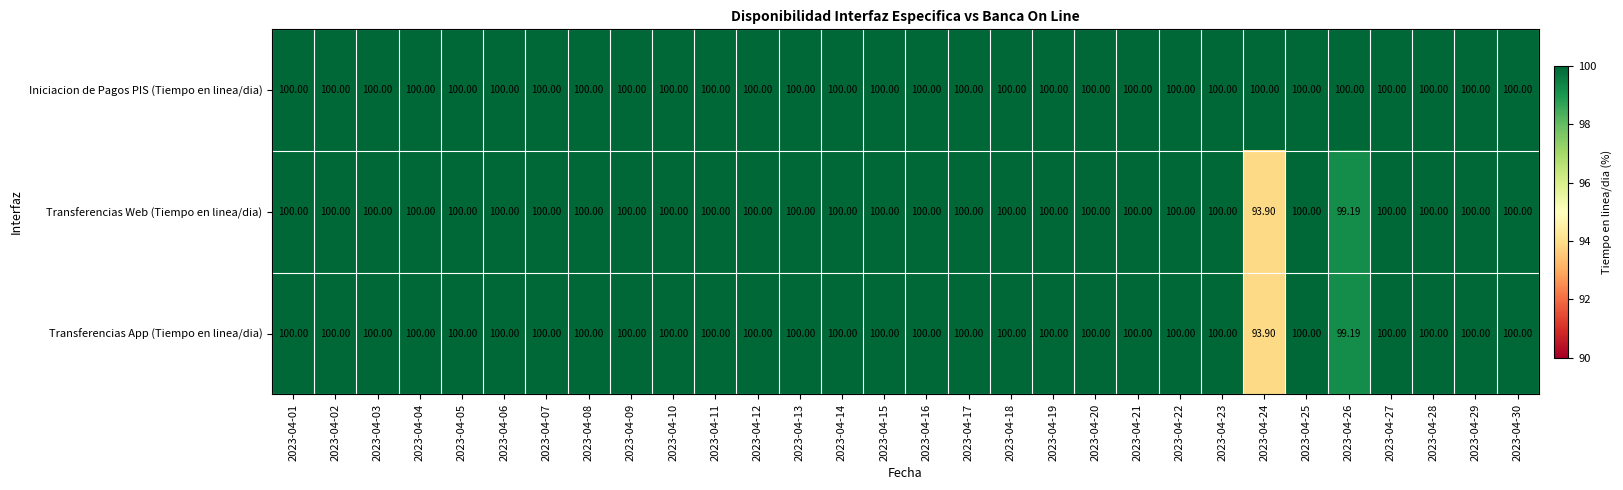

Which series has the largest total across all categories?

Iniciacion de Pagos PIS (Tiempo en linea/dia)